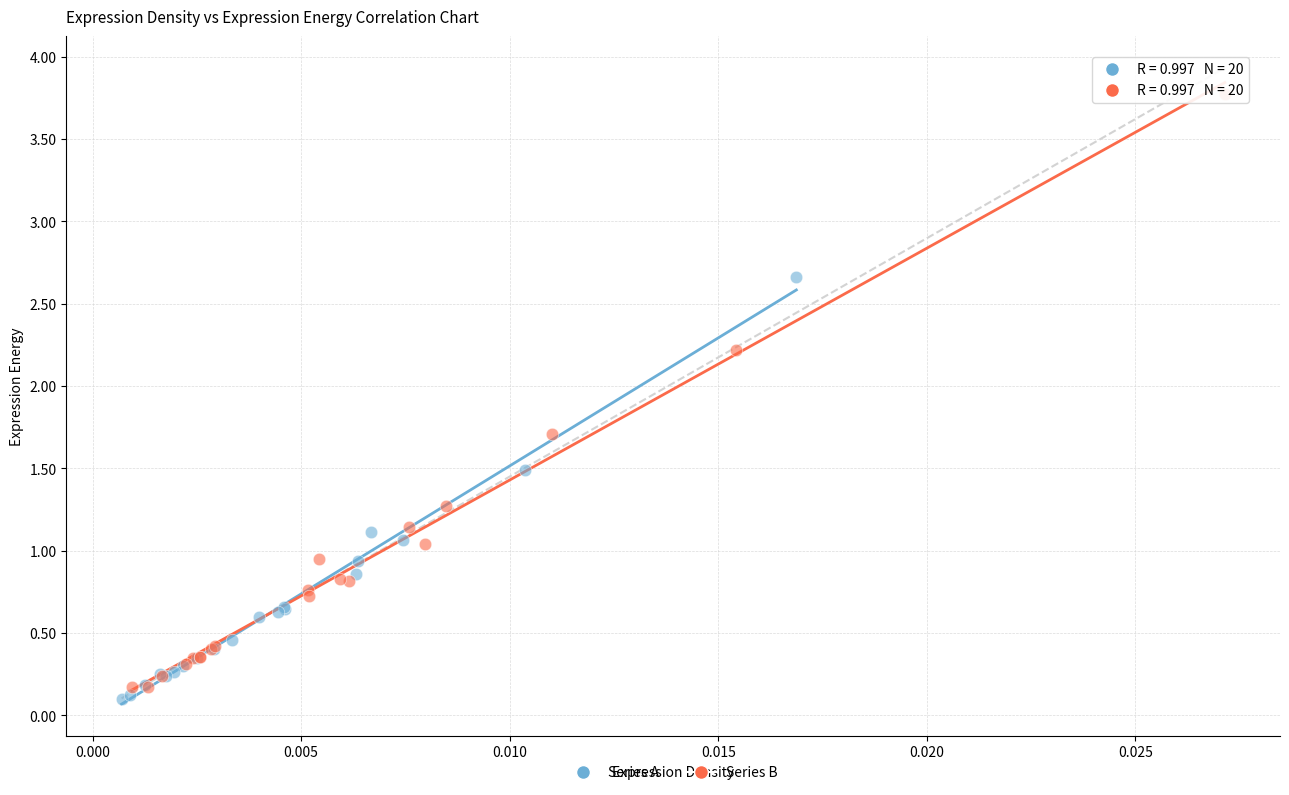

Which series reaches the minimum Y coordinate?

Series A